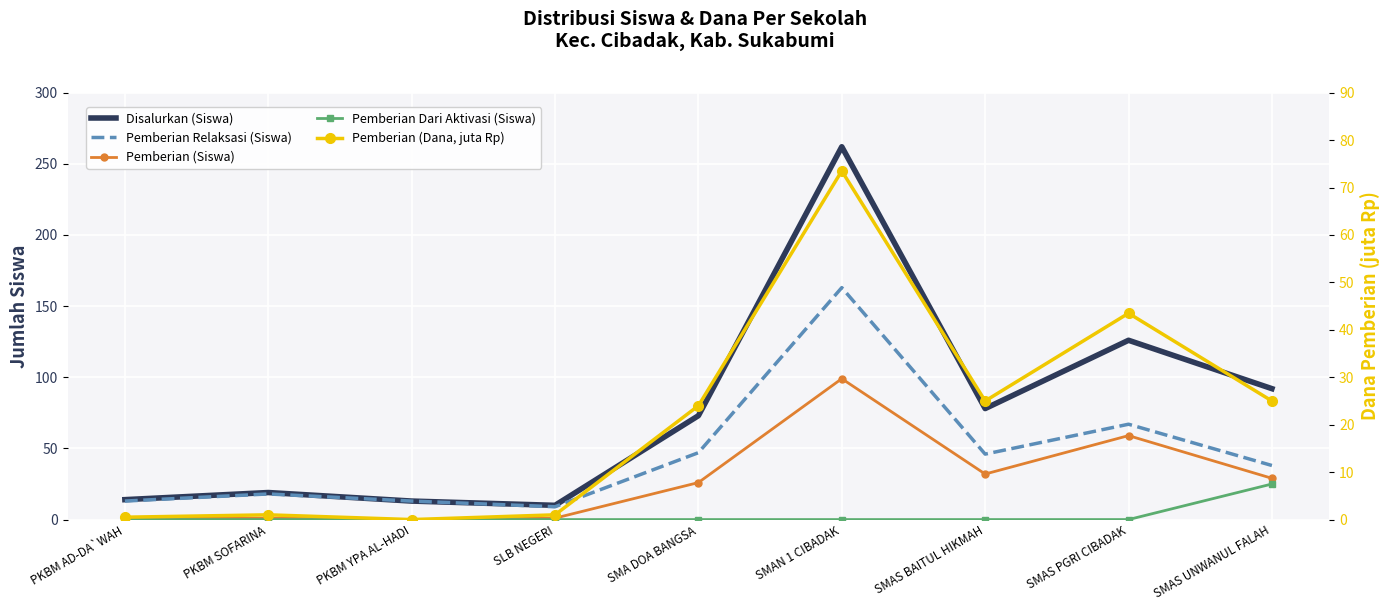

List the series in order of their peak value, lowest first.

Pemberian Dari Aktivasi (Siswa), Pemberian (Dana, juta Rp), Pemberian (Siswa), Pemberian Relaksasi (Siswa), Disalurkan (Siswa)